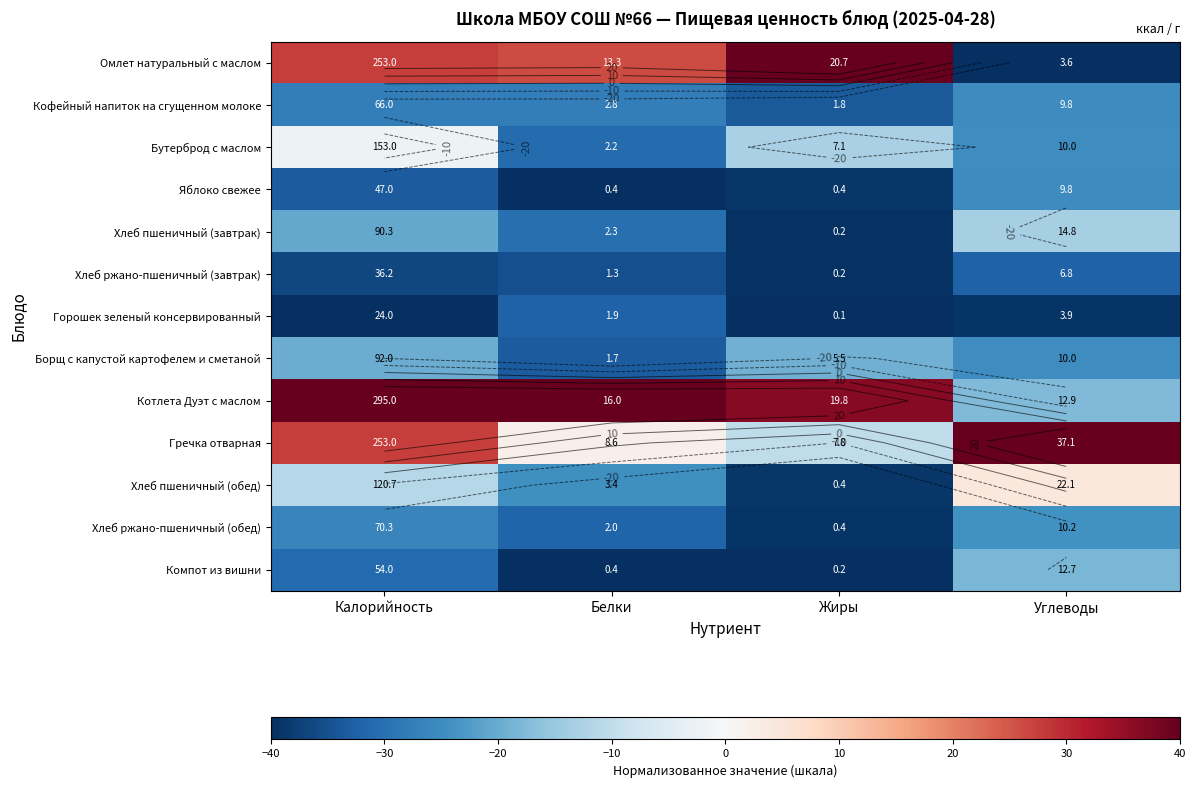

At which label is Горошек зеленый консервированный closest to -36?

Углеводы